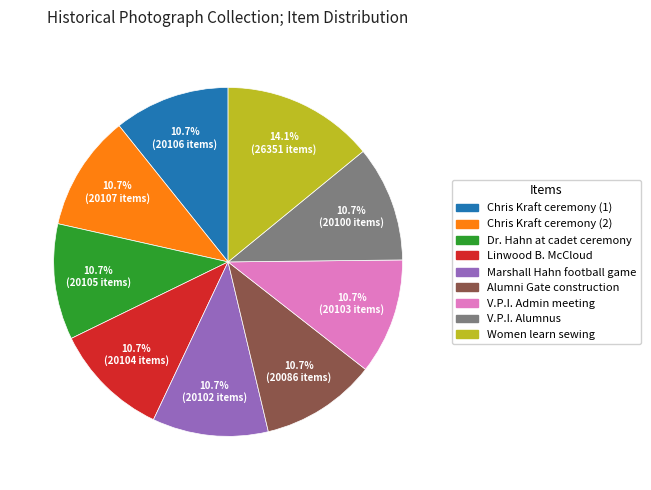

Is there any slice that represents more than half of the pie?

No